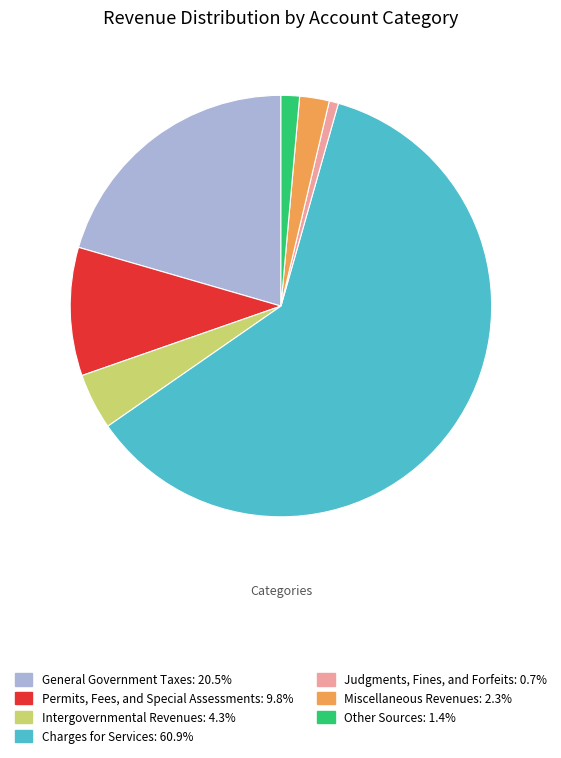

What is the smallest slice in the pie chart?

Judgments, Fines, and Forfeits